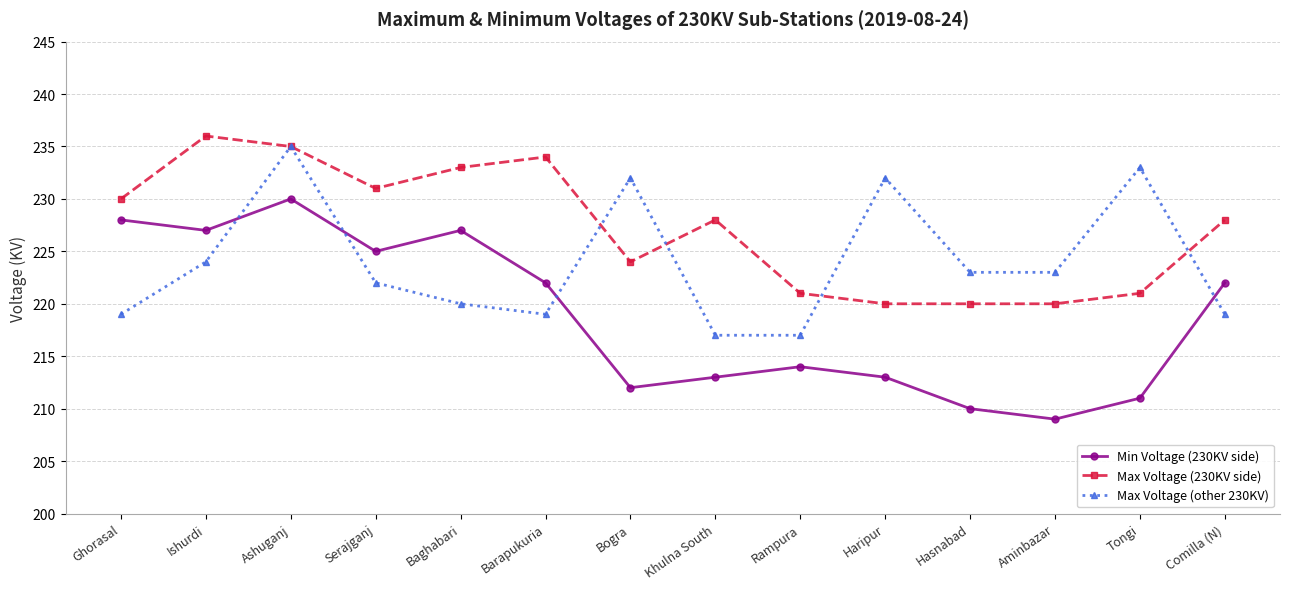

What is the difference between the highest and lowest values at Barapukuria?

15